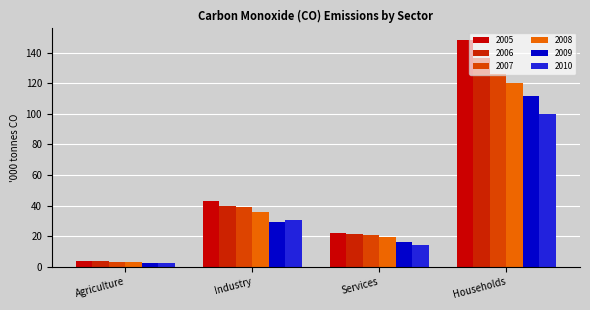

Is it true that 2010 equals 30.6 at Industry?

True